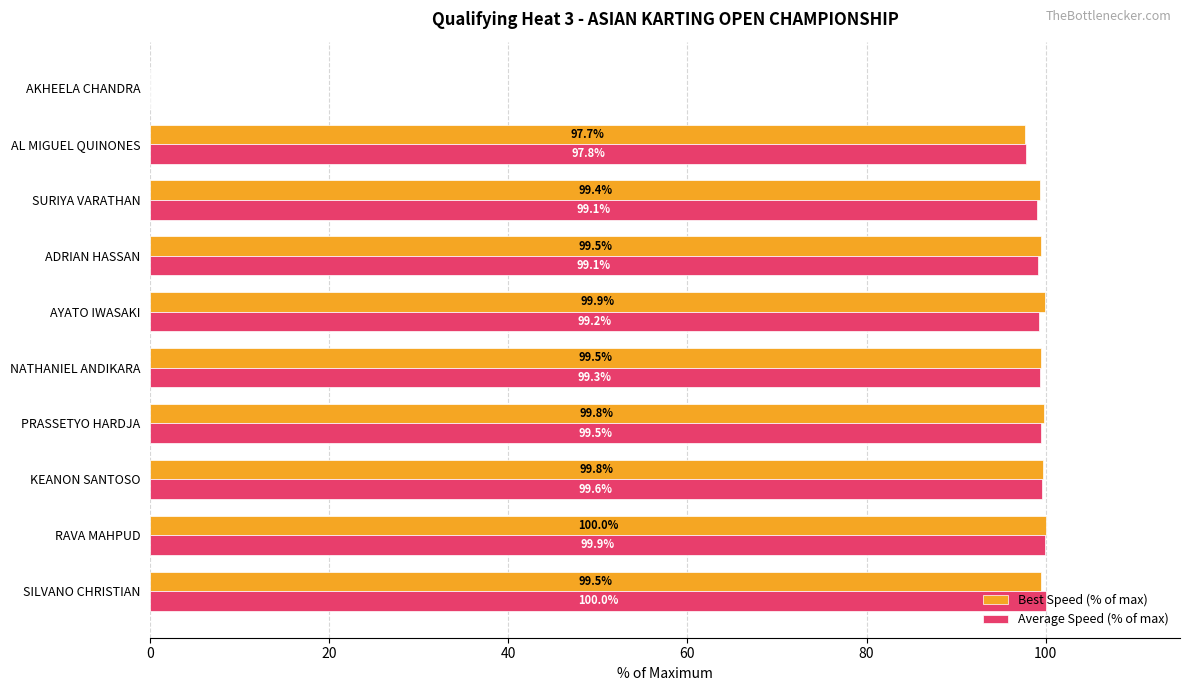

What is the maximum value for Best Speed (% of max)?

100.0